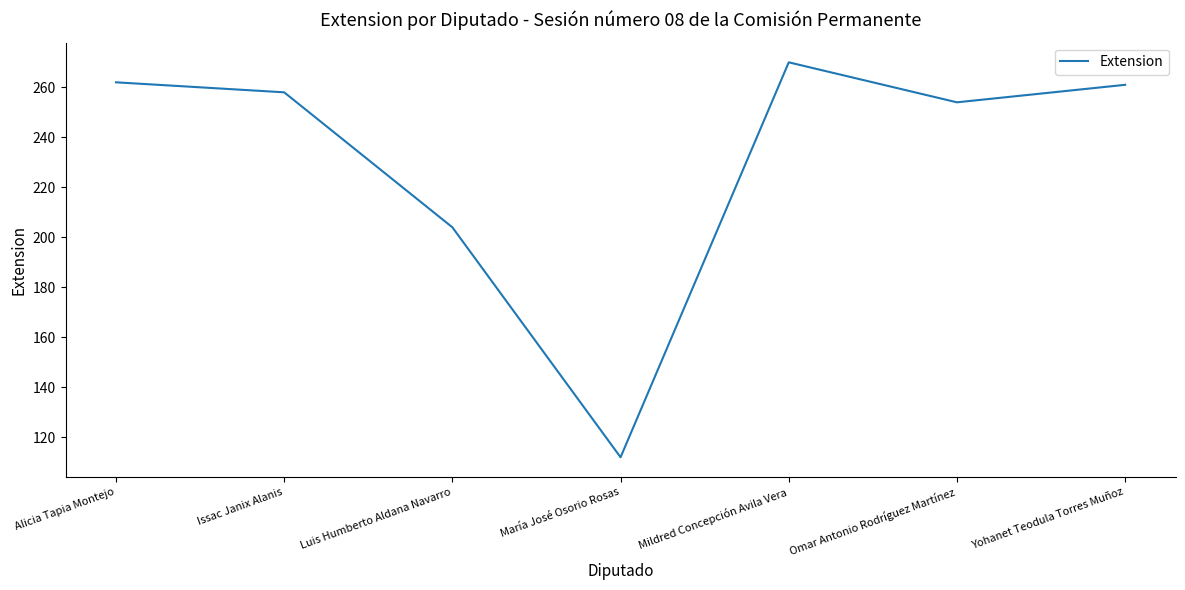

Is it true that the value at María José Osorio Rosas is 112?

True